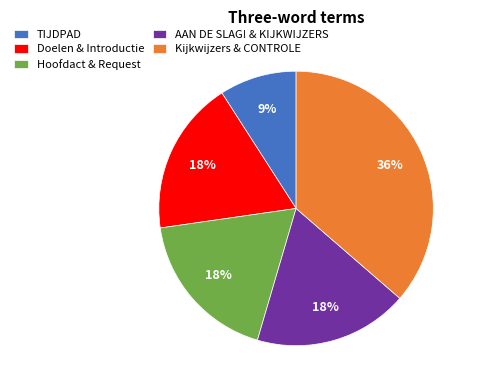

How many segments does this pie chart have?

5